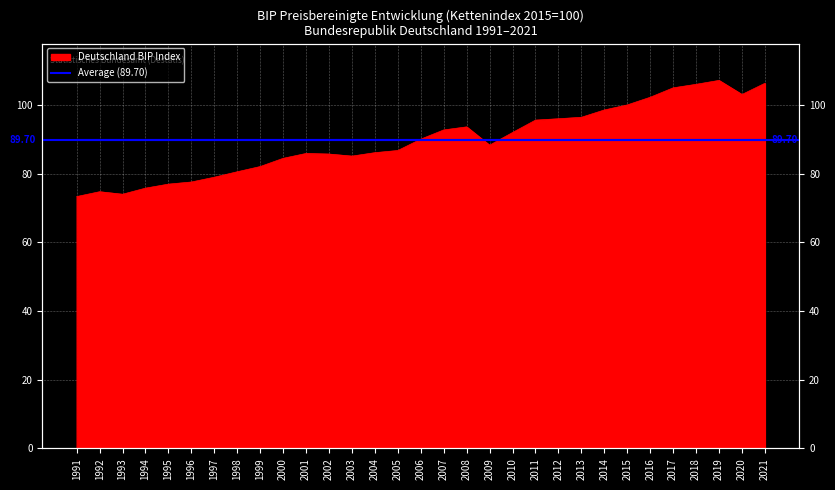

List the labels in order of value, smallest first.

1991, 1993, 1992, 1994, 1995, 1996, 1997, 1998, 1999, 2000, 2003, 2002, 2001, 2004, 2005, 2009, 2006, 2010, 2007, 2008, 2011, 2012, 2013, 2014, 2015, 2016, 2020, 2017, 2018, 2021, 2019